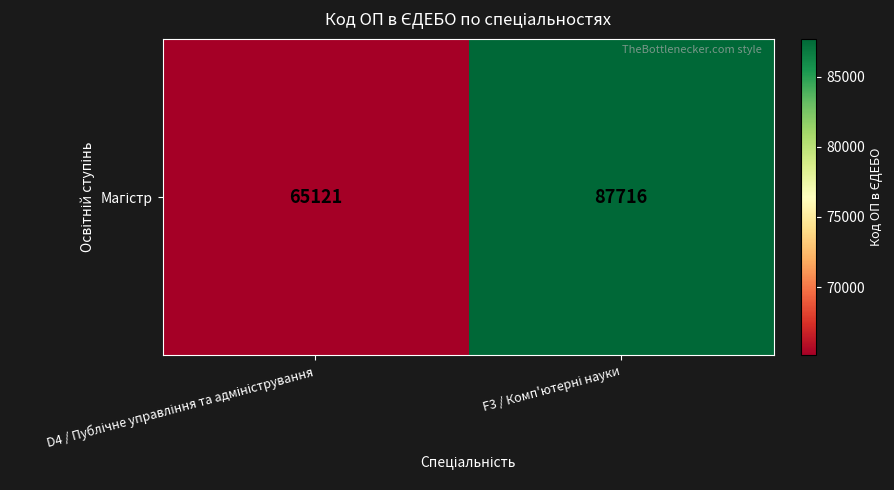

What is the difference between the values at F3 / Комп'ютерні науки and D4 / Публічне управління та адміністрування?

22595